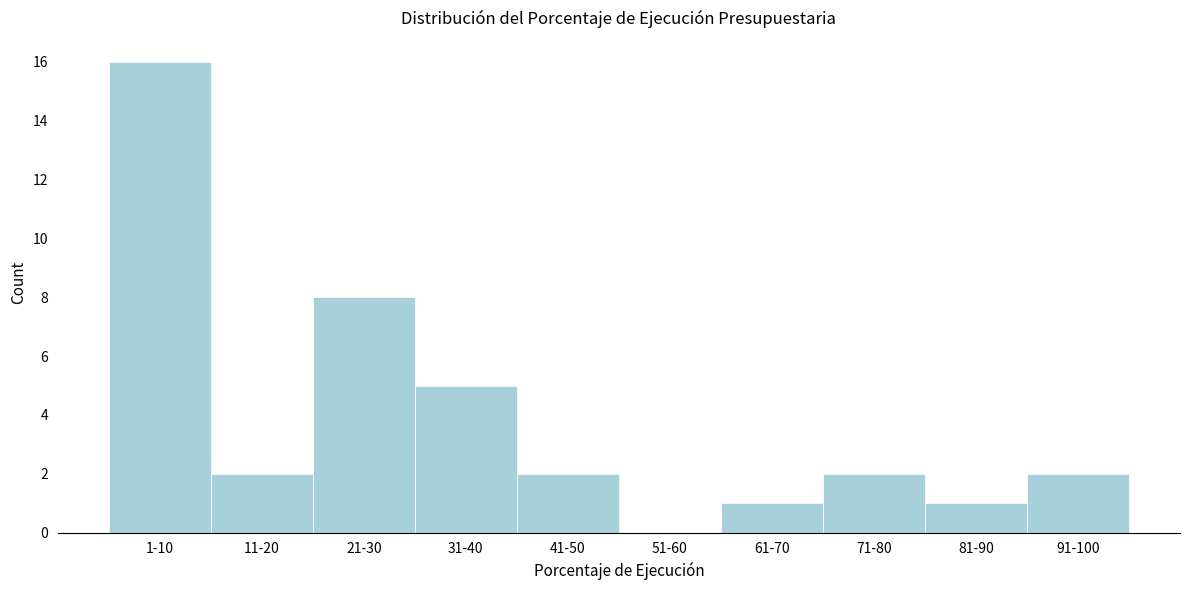

Reading left to right, extract all data points from this chart.

1-10=16	11-20=2	21-30=8	31-40=5	41-50=2	51-60=0	61-70=1	71-80=2	81-90=1	91-100=2